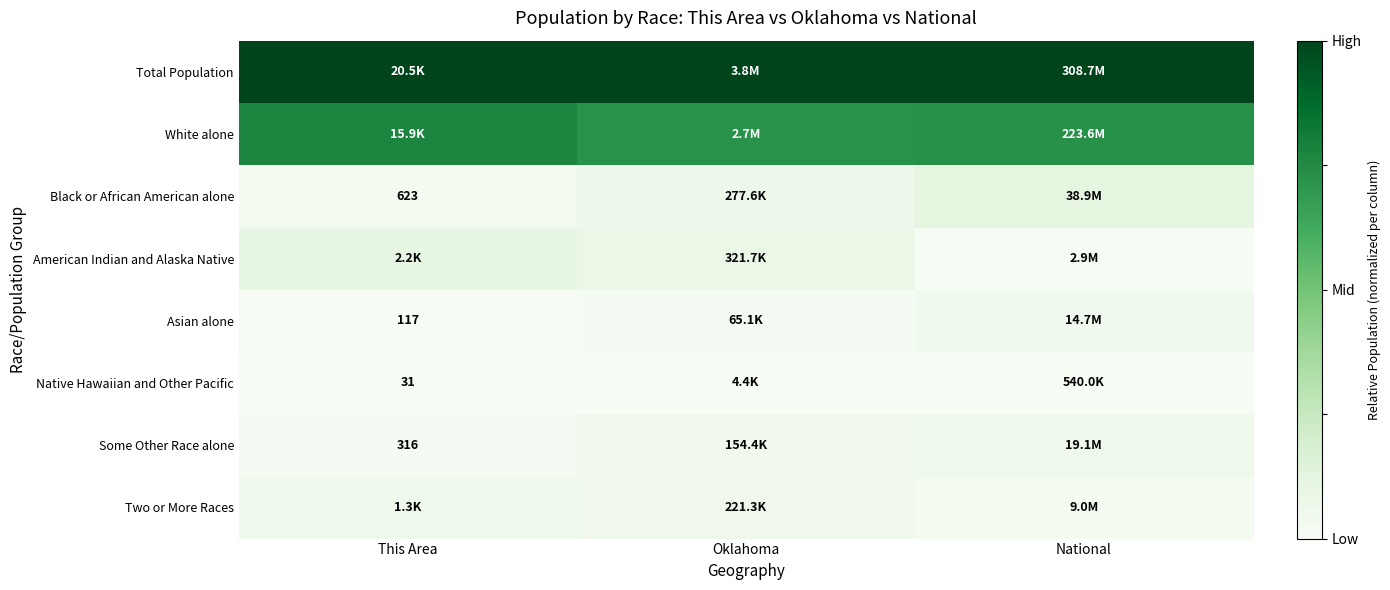

True or false: White alone has a value of 0.4 at Oklahoma.

False